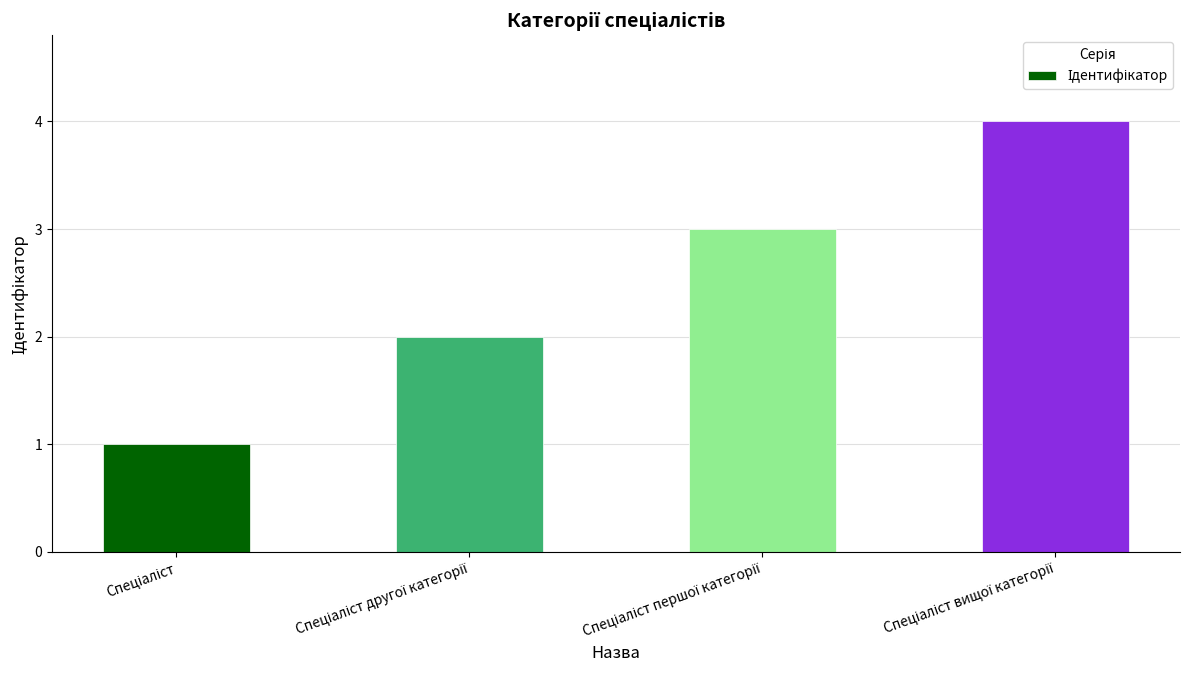

What is the greatest value displayed?

4